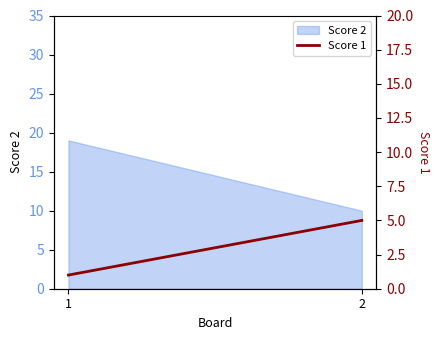

How many lines are shown in the chart?

1